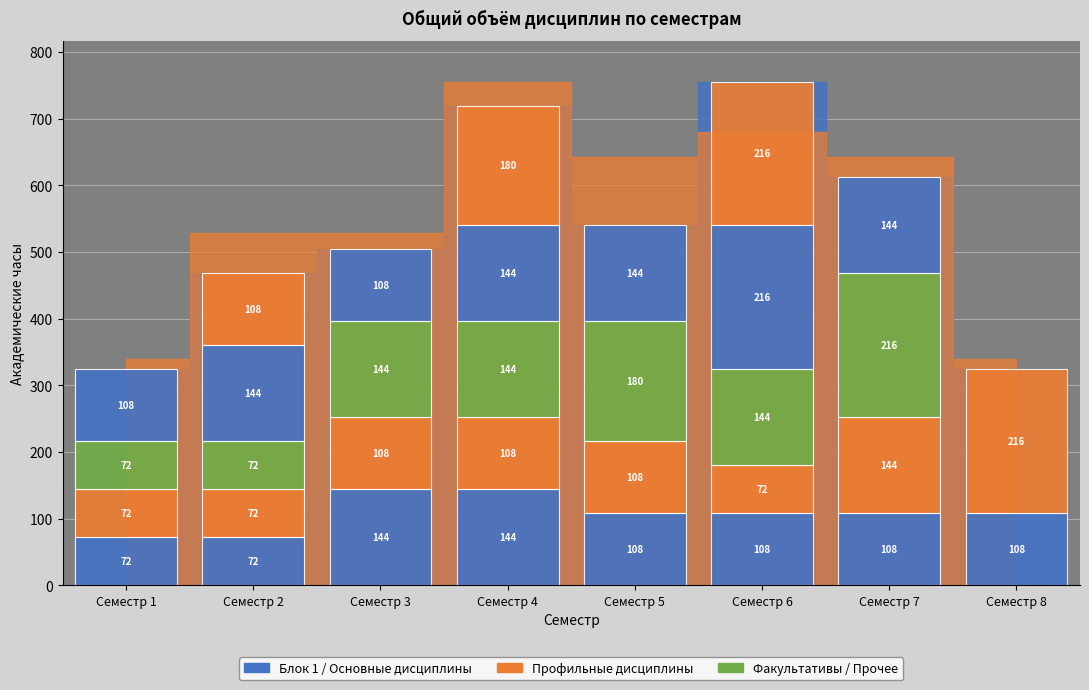

What is the maximum value shown in the chart?

216